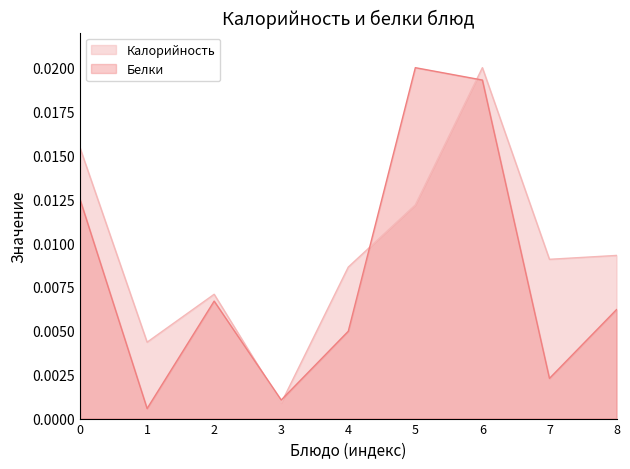

Rank the series by their average value, from lowest to highest.

Белки, Калорийность